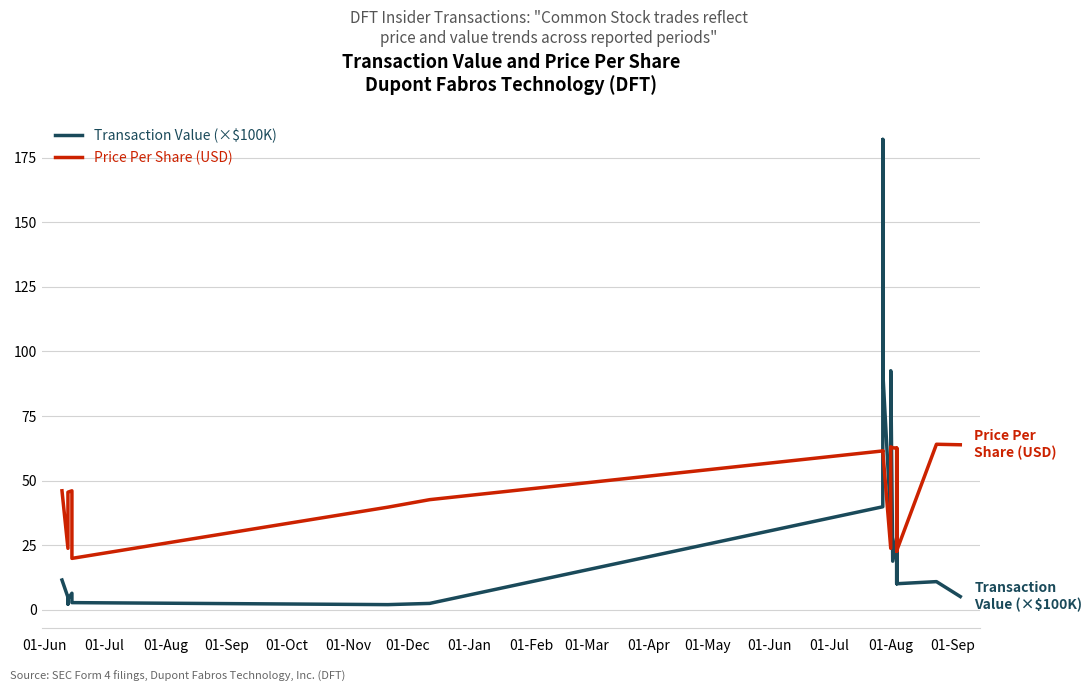

What is the label of the 6th point from the left?

01-Nov